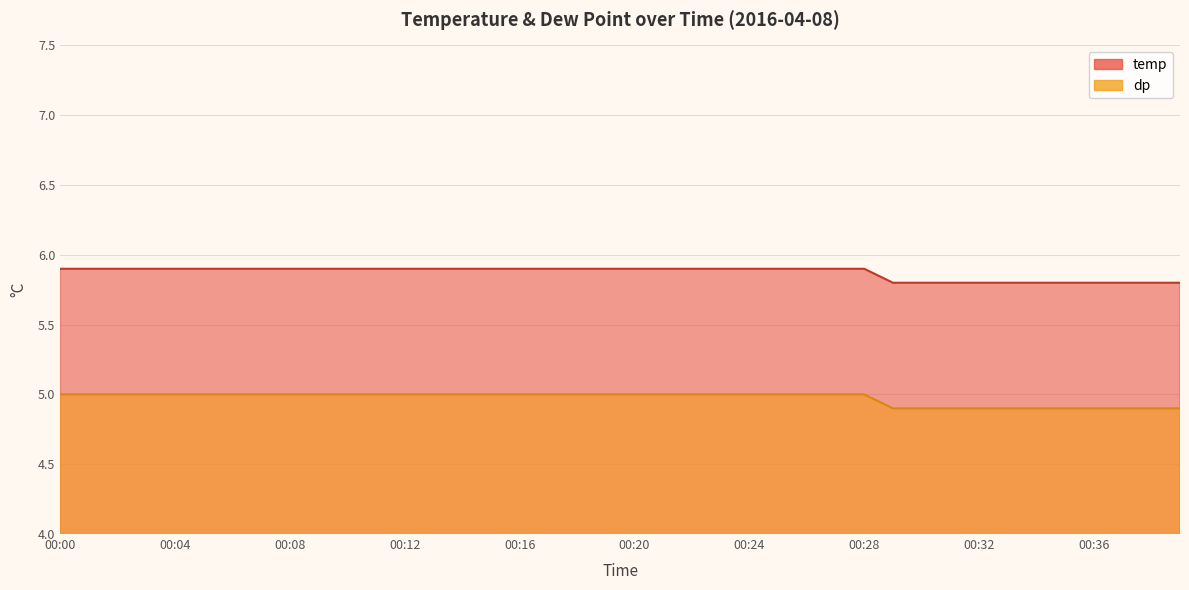

What is the approximate value of dp at 00:12?

5.0